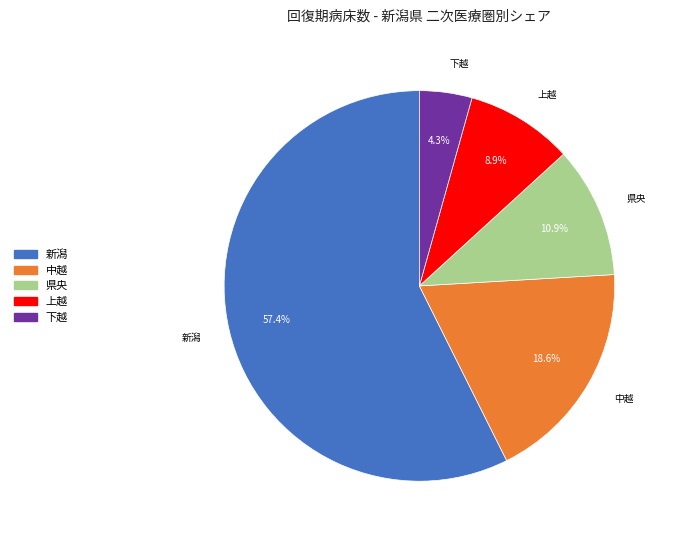

Does any single category account for the majority?

Yes